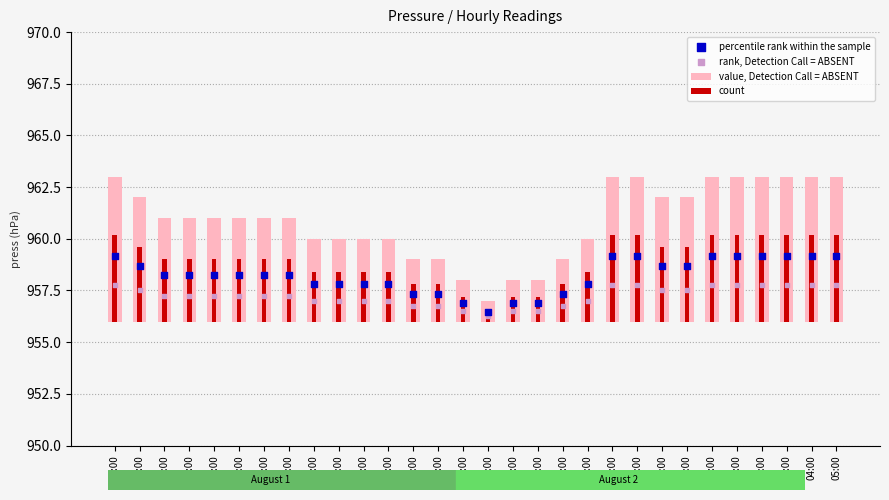

Which series reaches the minimum Y coordinate?

count